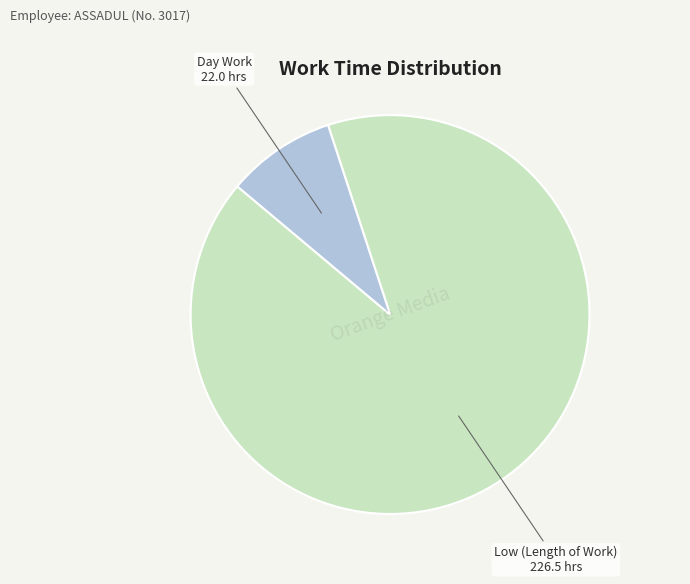

Is it true that Low (Length of Work) is 91% of the pie?

True